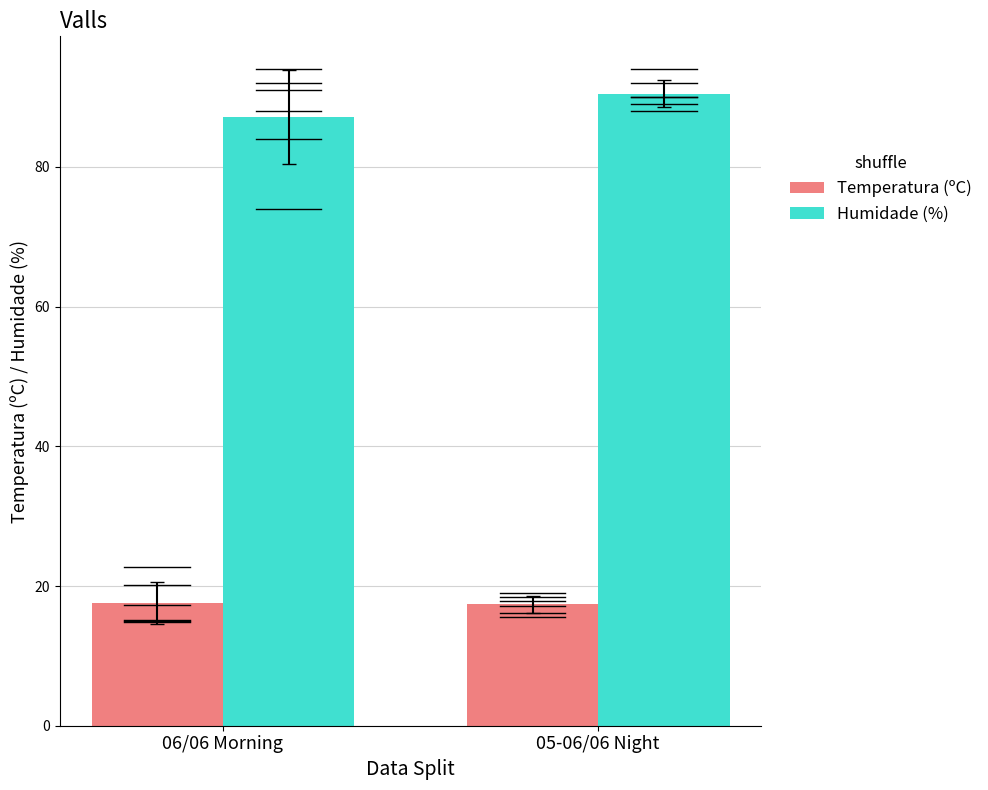

True or false: Temperatura (ºC) has a value of 17.4 at 05-06/06 Night.

True